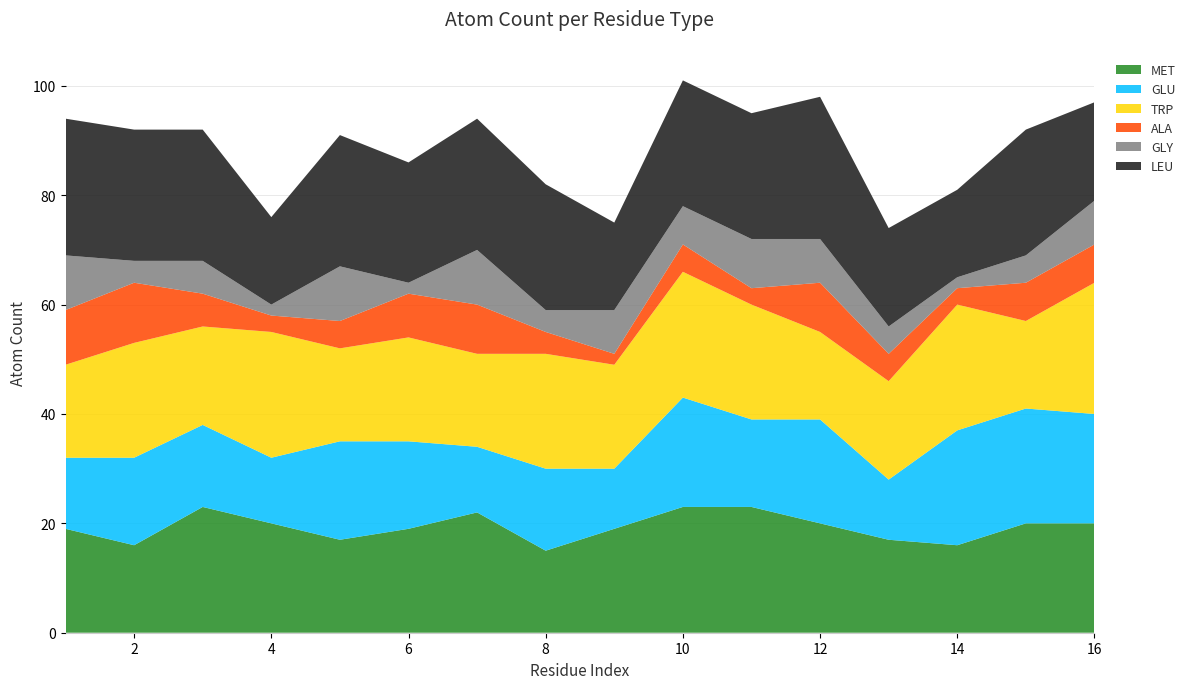

What is the highest value of the MET series?

23